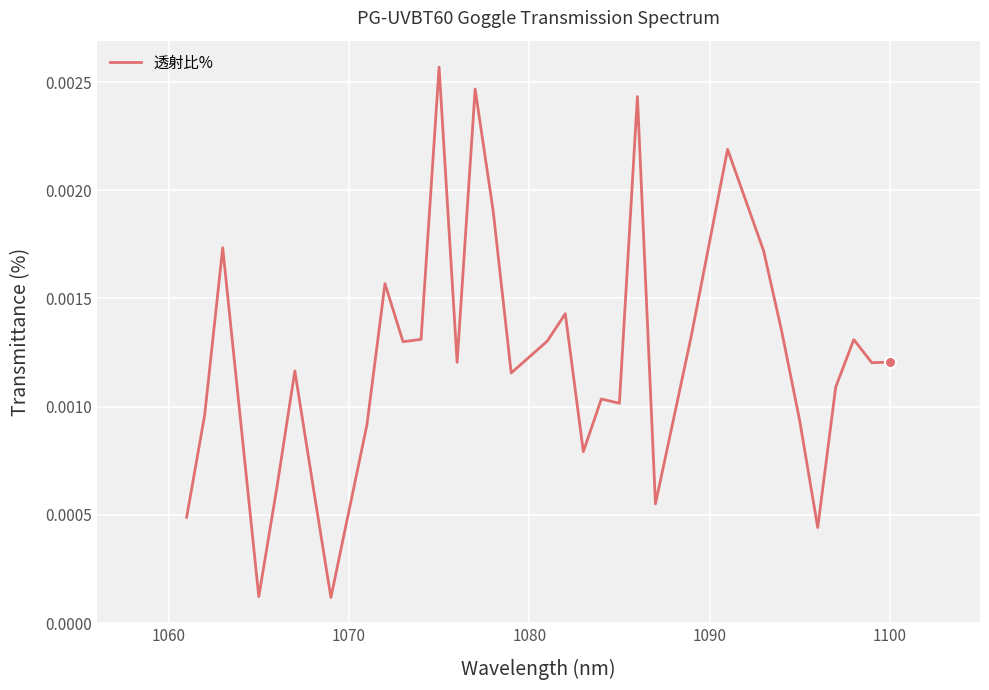

Is this an area chart (filled region under the line)?

No